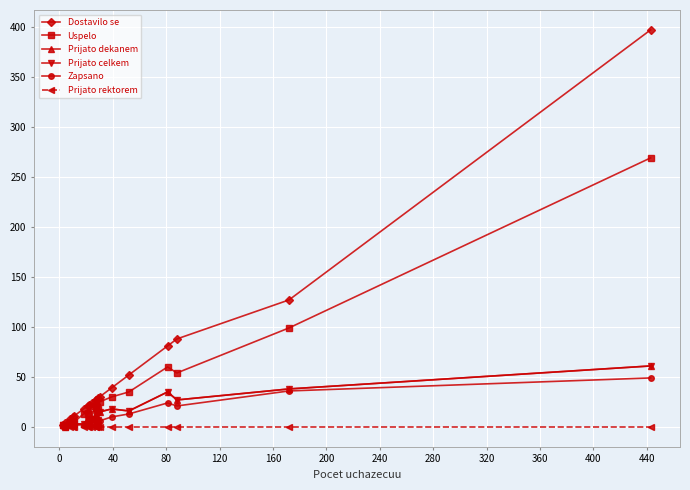

What is the highest value of the Dostavilo se series?

397